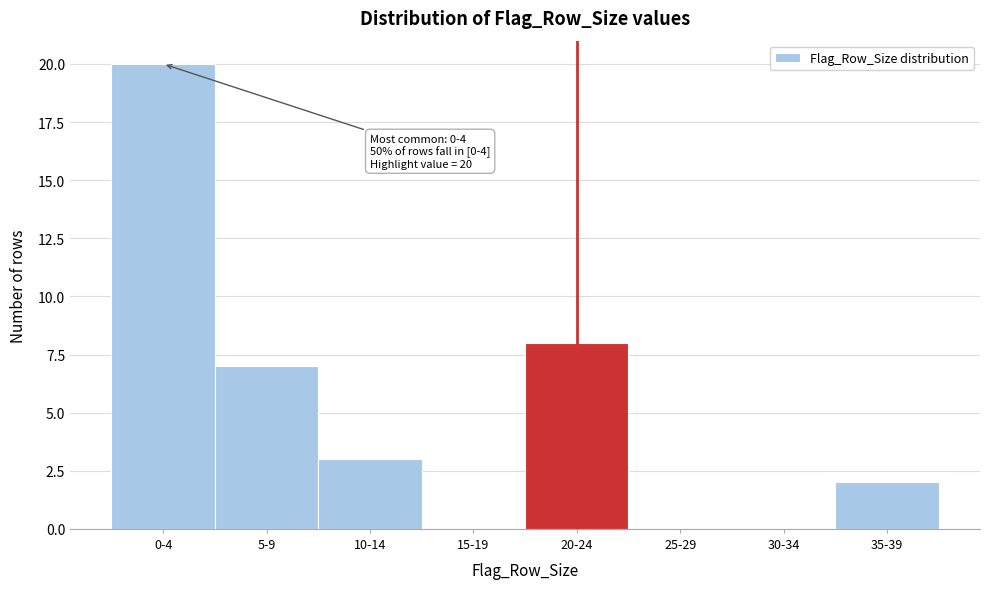

Reading left to right, list all the values displayed in this chart.

0-4=20	5-9=7	10-14=3	15-19=0	20-24=8	25-29=0	30-34=0	35-39=2